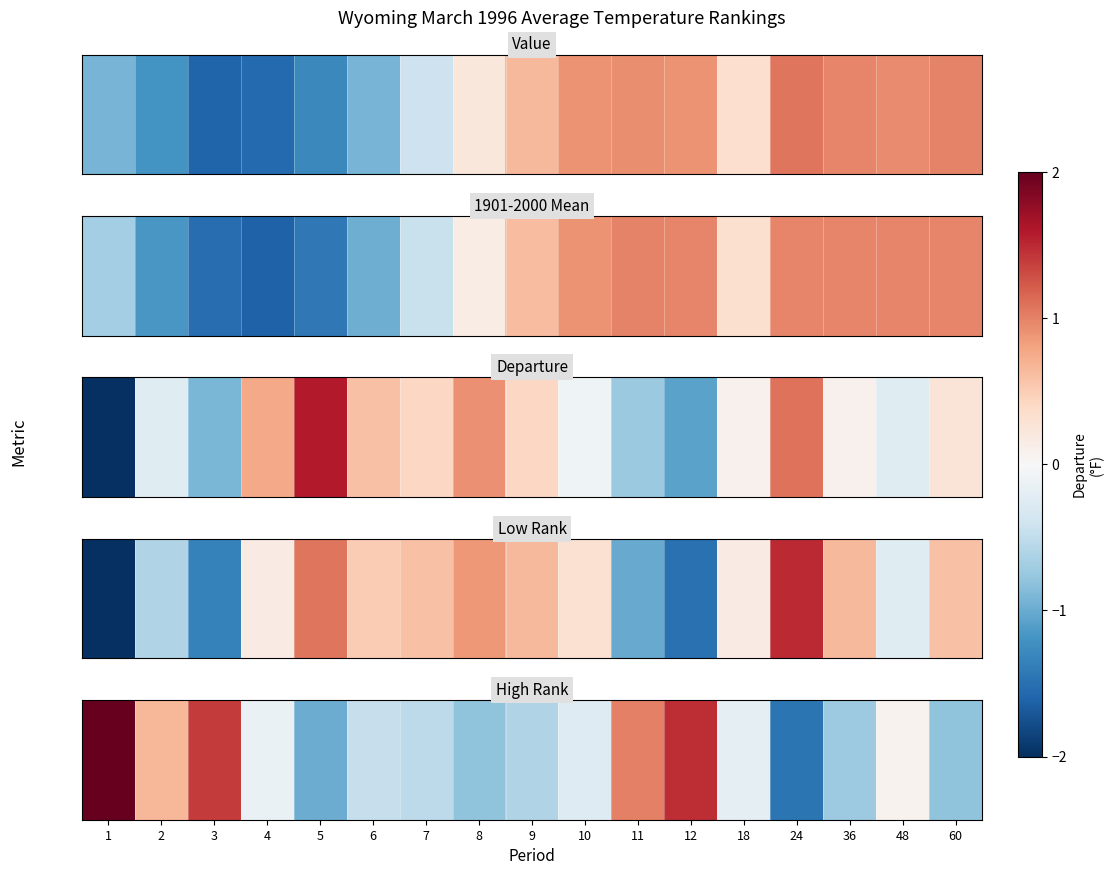

Approximately how many times larger is the value at 1 compared to 10?

1.8